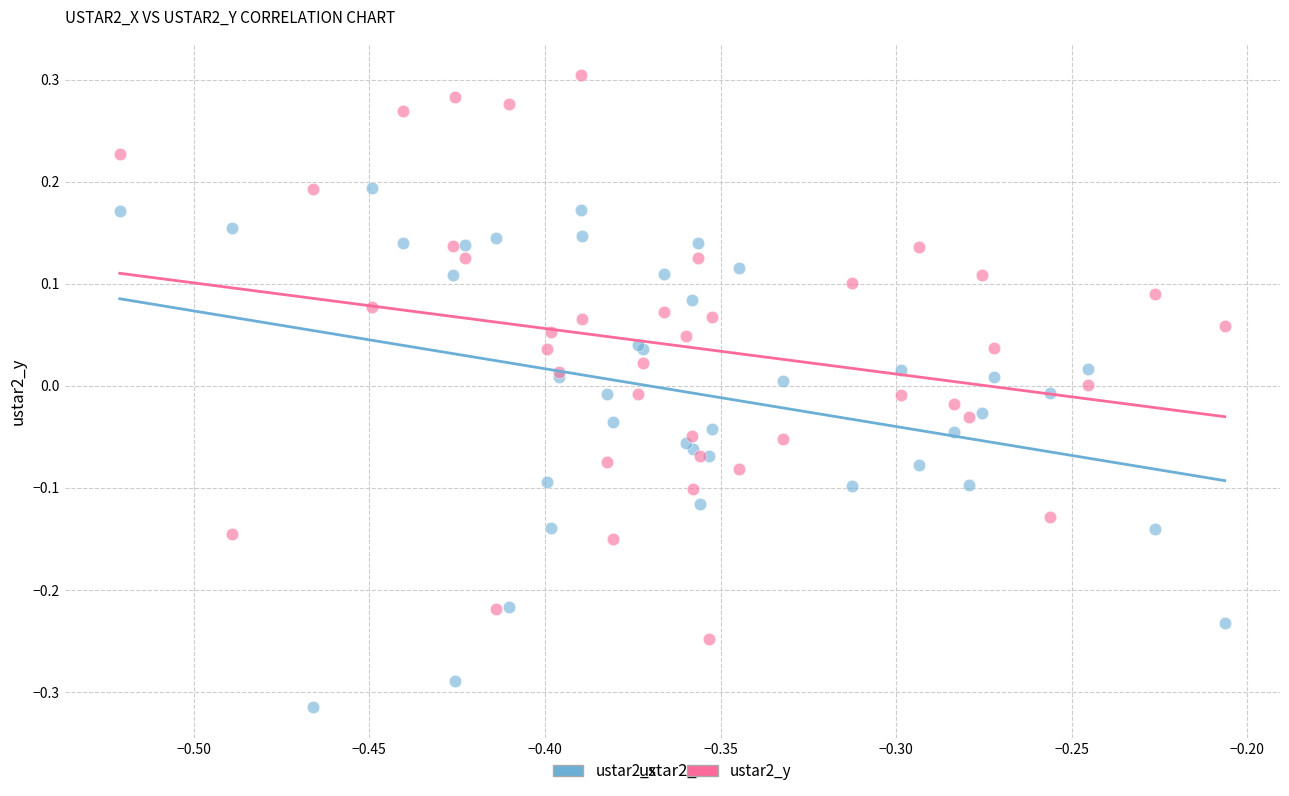

Which series has the largest Y range (max minus min)?

ustar2_y